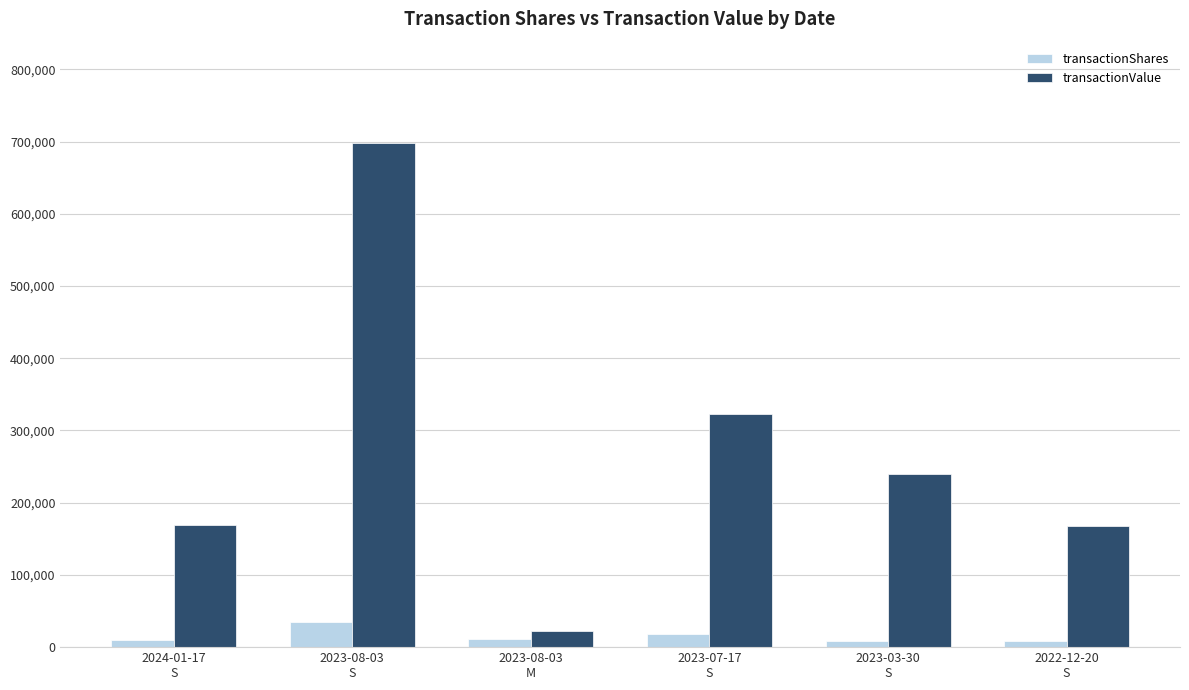

What position from the right is 2022-12-20
S?

1